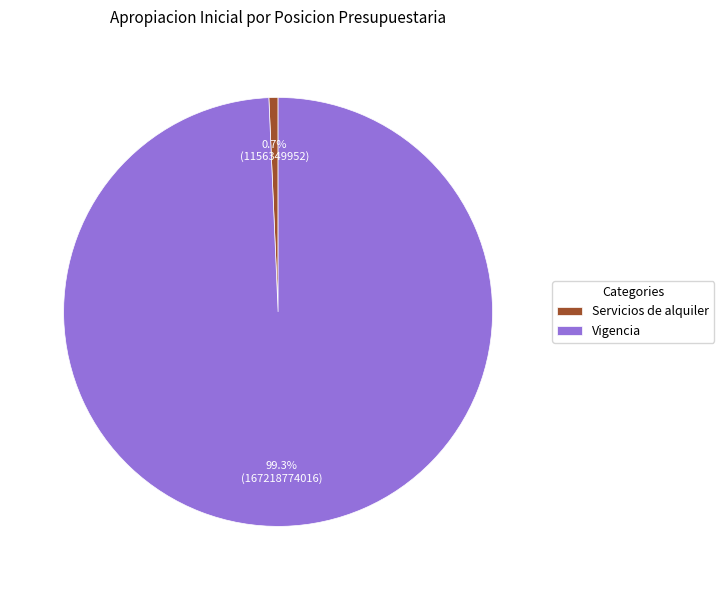

How many segments does this pie chart have?

2